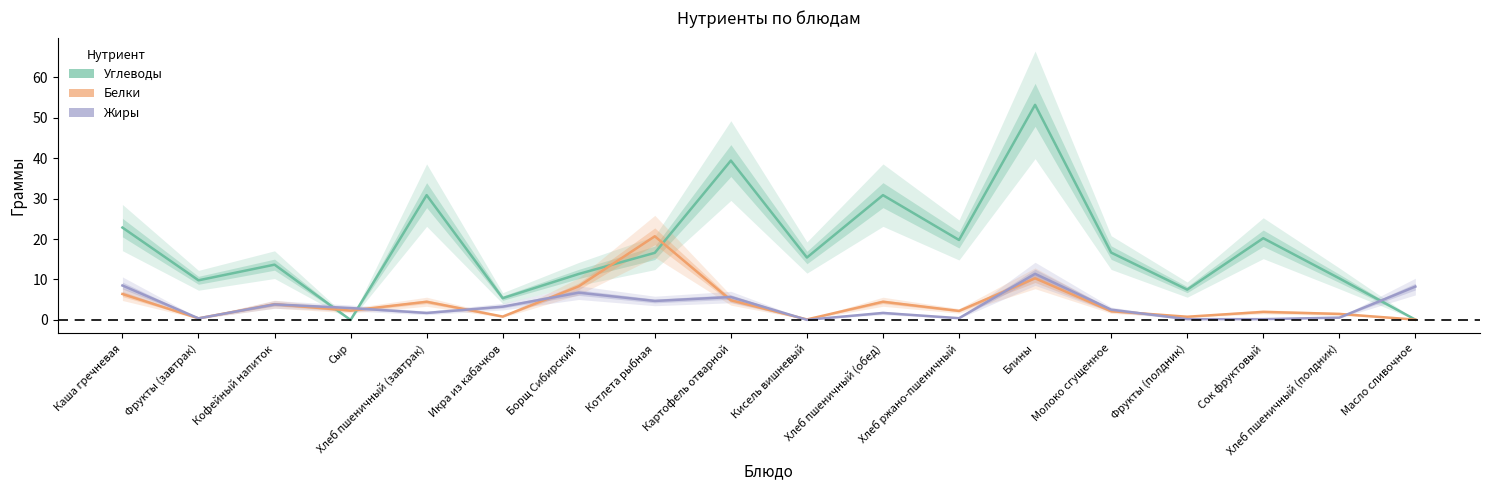

What position from the left is Котлета рыбная?

8